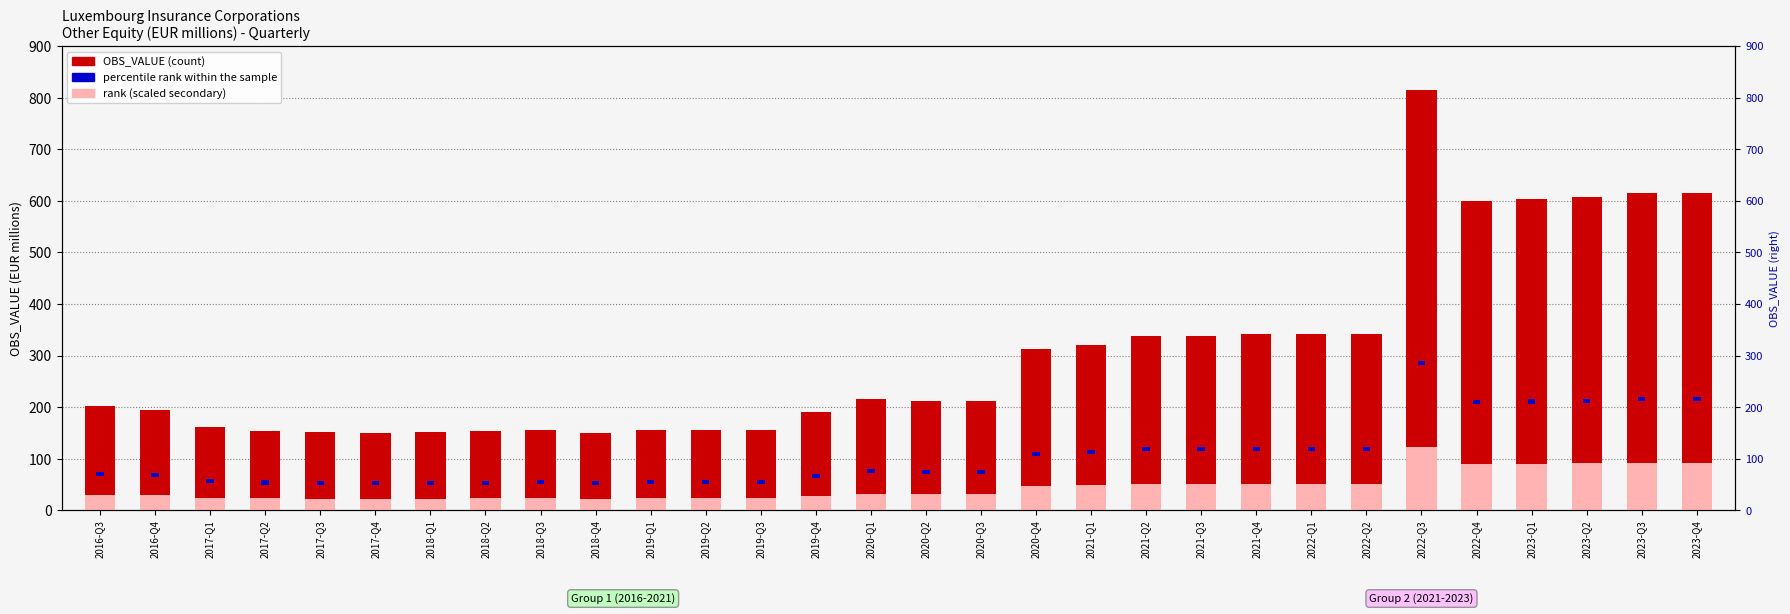

At how many categories does at least one series exceed 103?

30